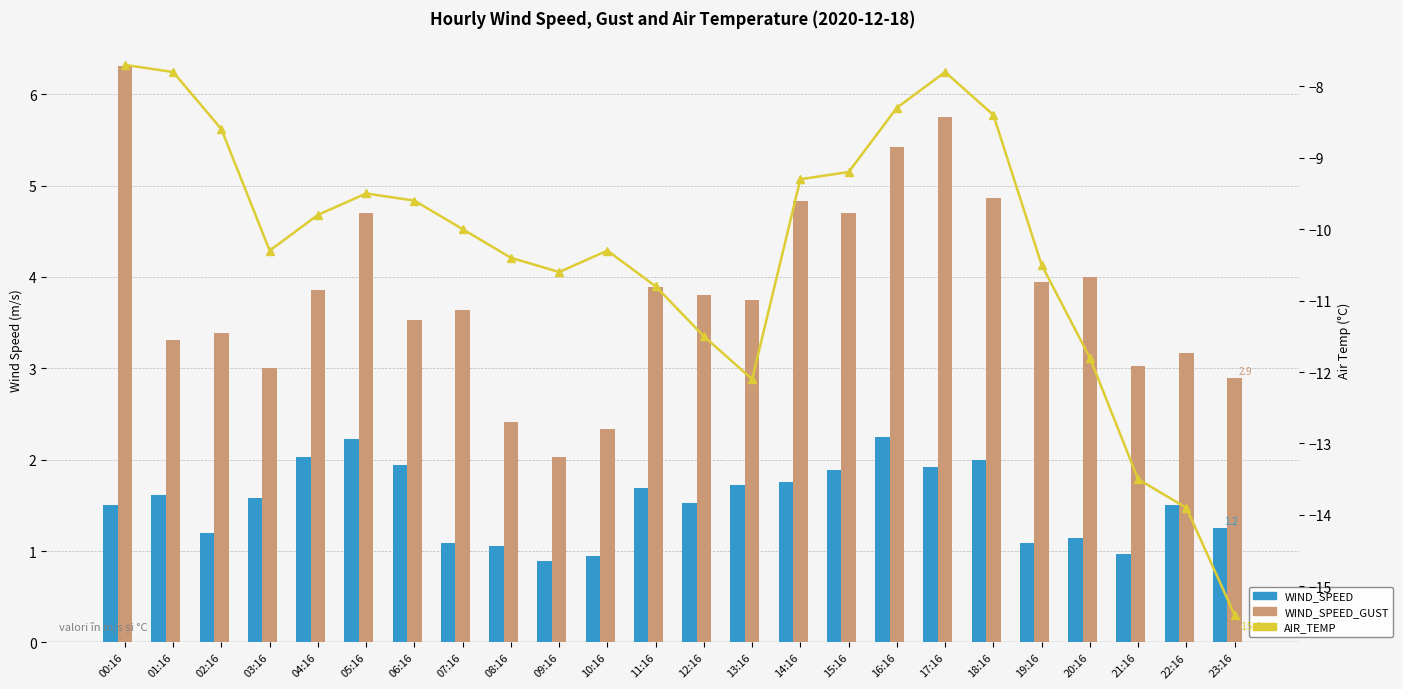

How many groups of bars are there?

24